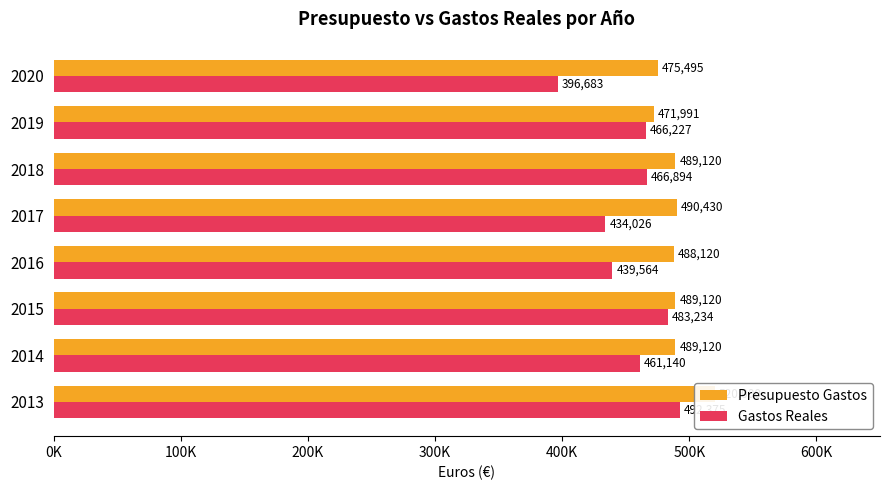

Does the chart contain stacked bars?

No